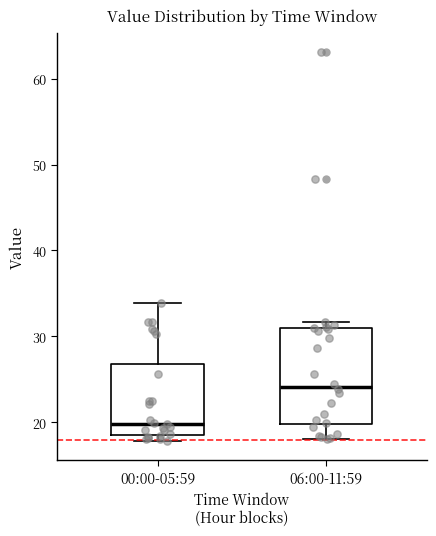

Reading left to right, read every box against the y-axis: the position of its median line, the range the box covers, and the ends of its whiskers. The values are not printed on the chart, so give them approximately, as read against the axis.

00:00-05:59: median 20, box 19 to 27, whiskers 18 to 34
06:00-11:59: median 24, box 20 to 31, whiskers 18 to 32